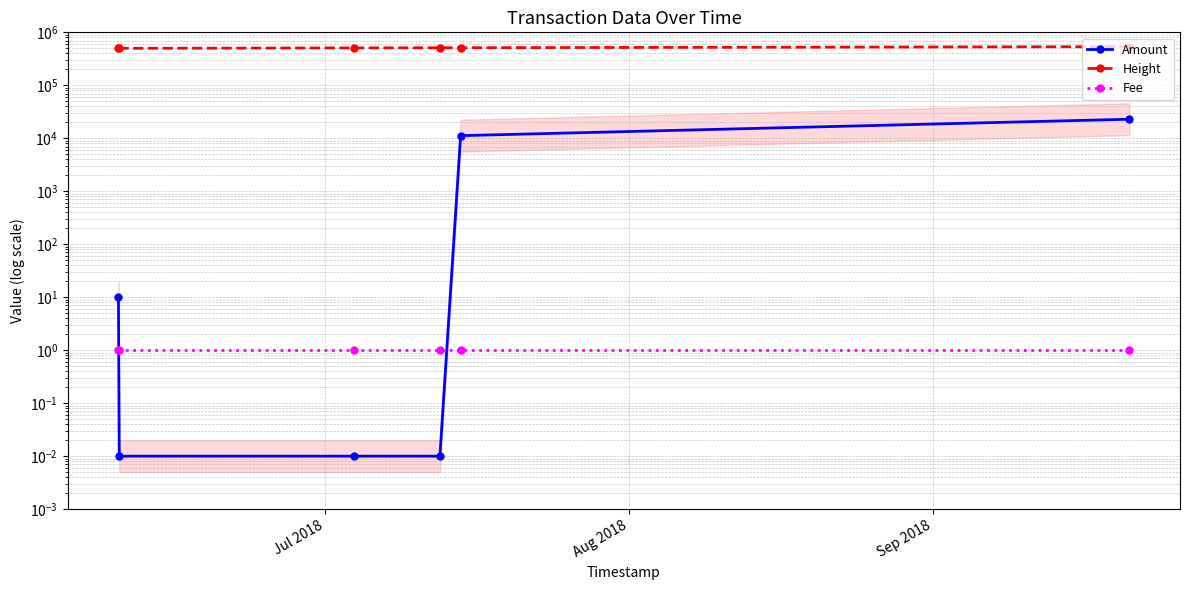

The value of Height at 3 is 747887.3. True or false?

False